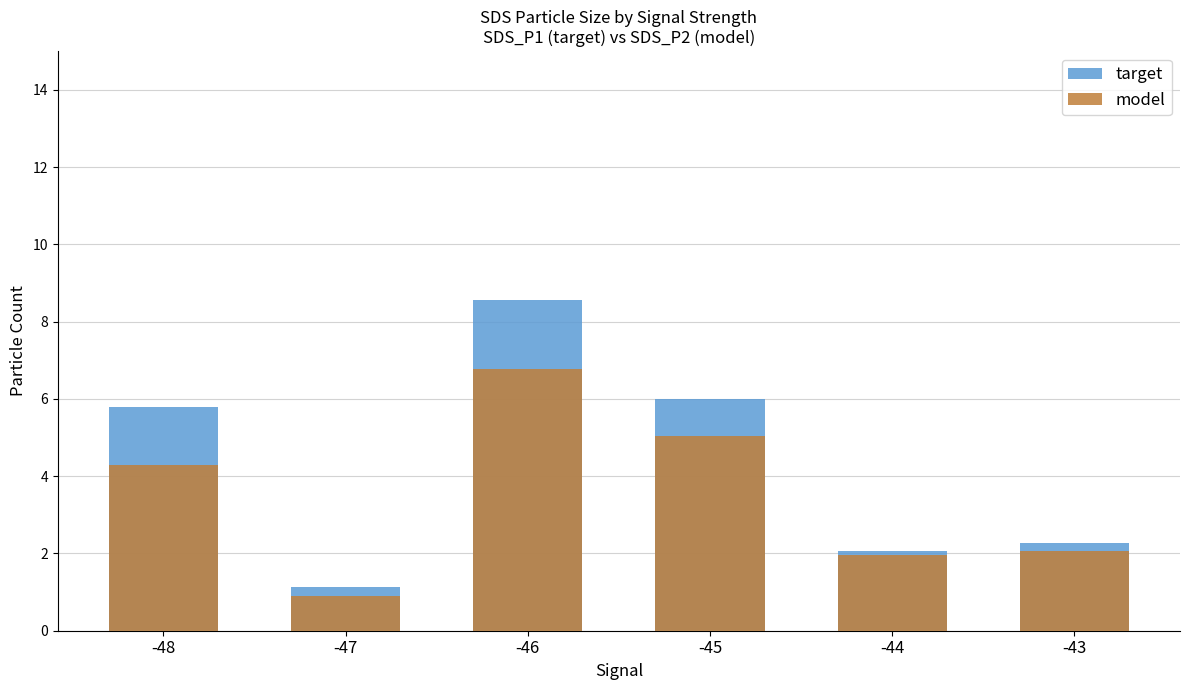

Read the model value at -43.

2.1